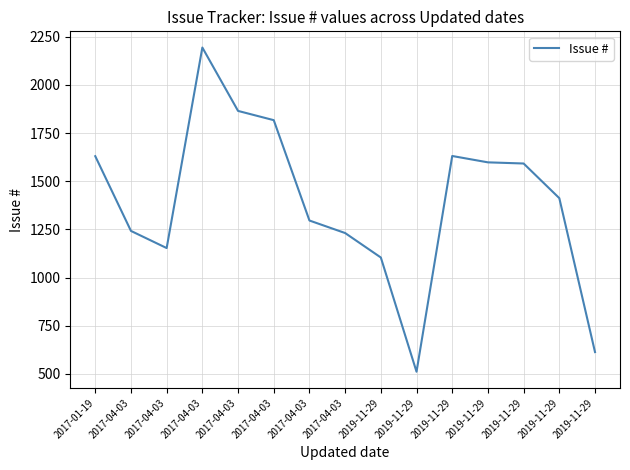

Where is the first local minimum?

2017-04-03